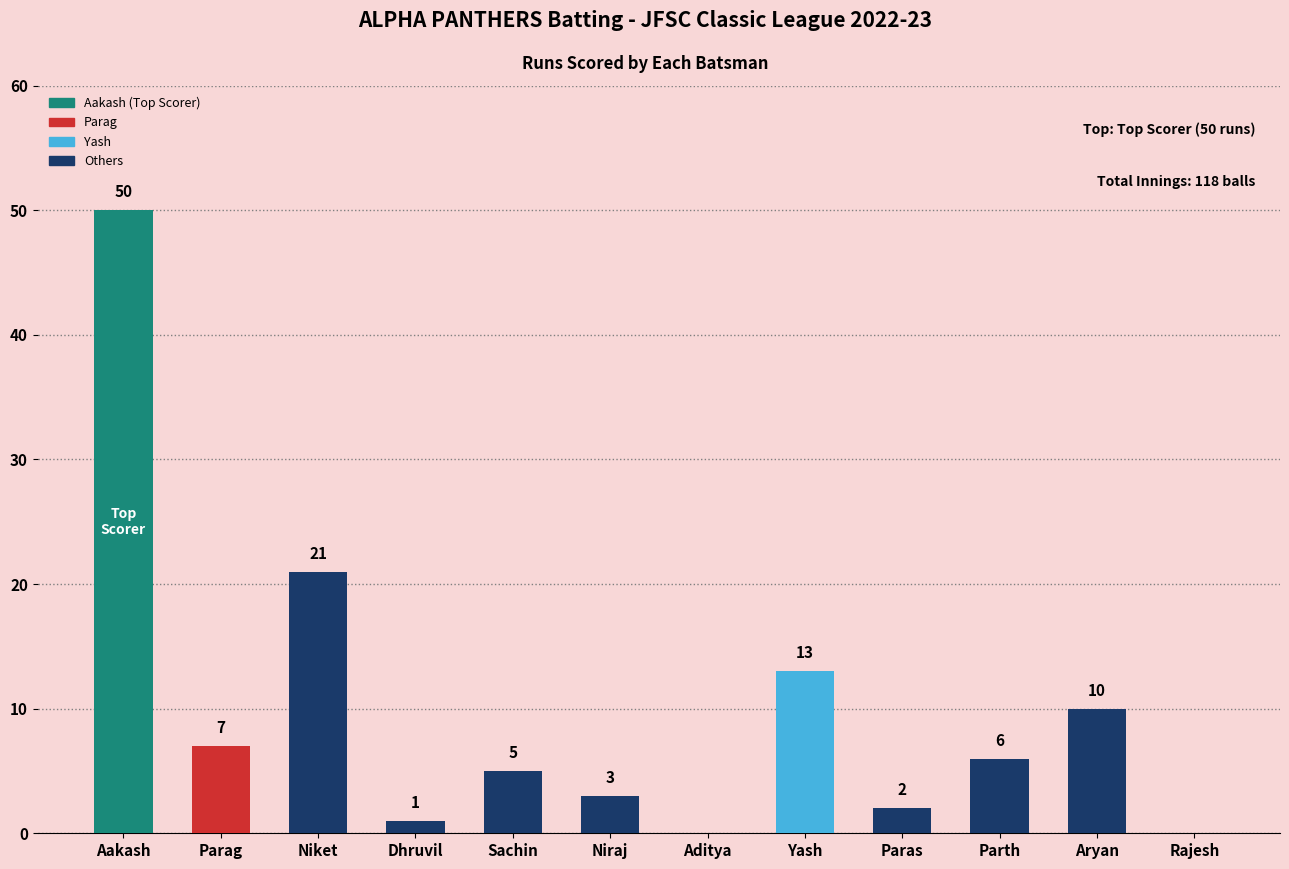

Reading left to right, transcribe all the data shown in this chart.

Aakash=50	Parag=7	Niket=21	Dhruvil=1	Sachin=5	Niraj=3	Aditya=0	Yash=13	Paras=2	Parth=6	Aryan=10	Rajesh=0